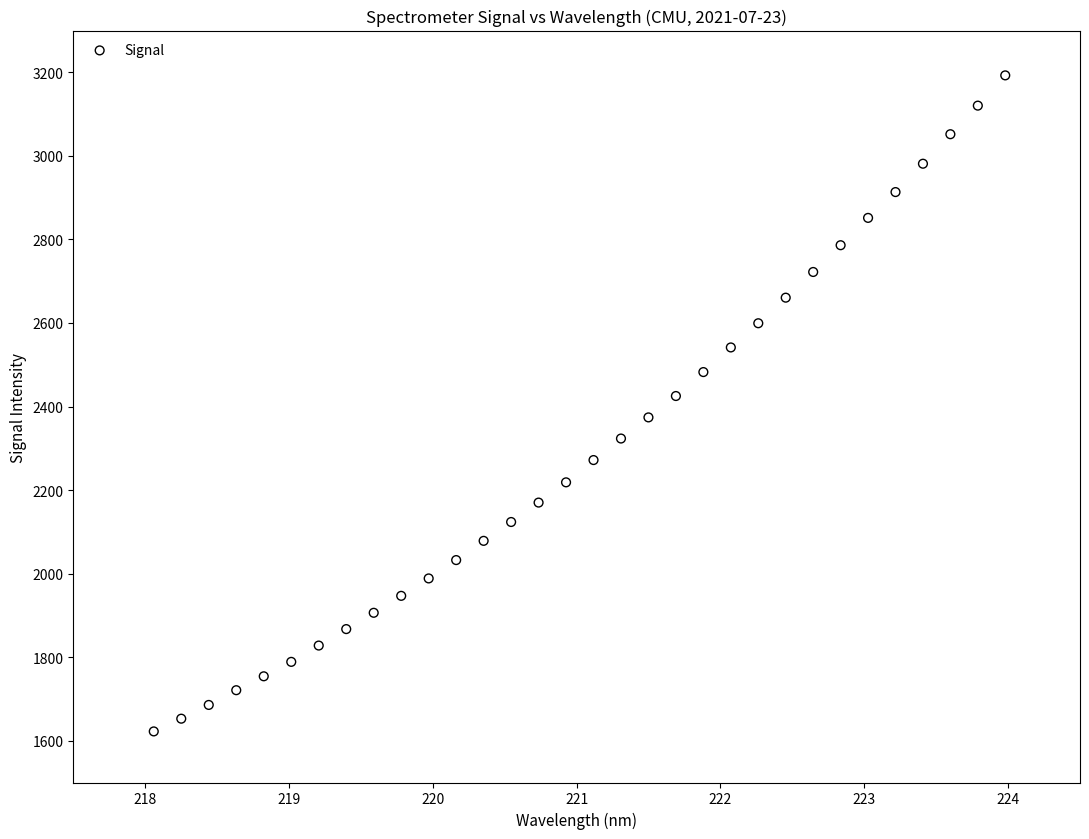

What is the range of Y values (max minus min)?

1570.4